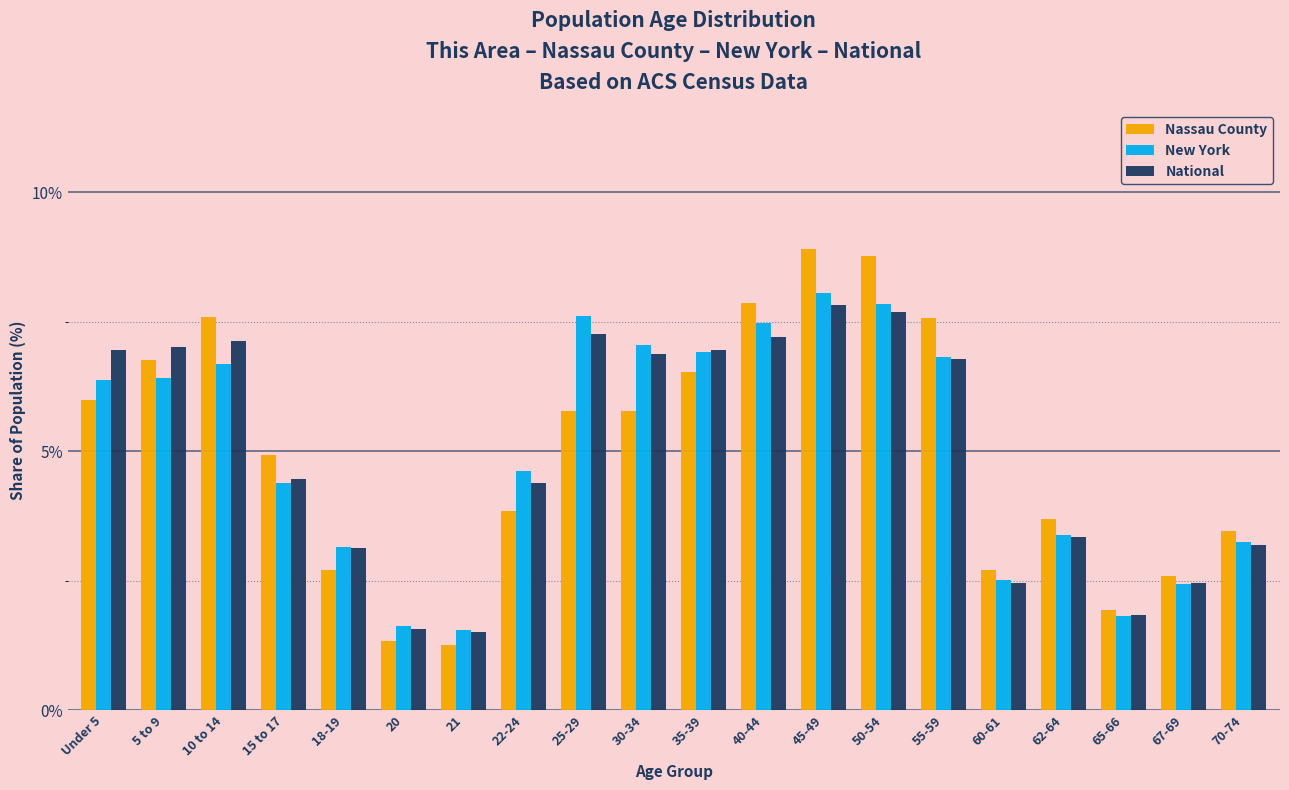

What is the difference between the maximum and minimum values in the New York series?

6.5